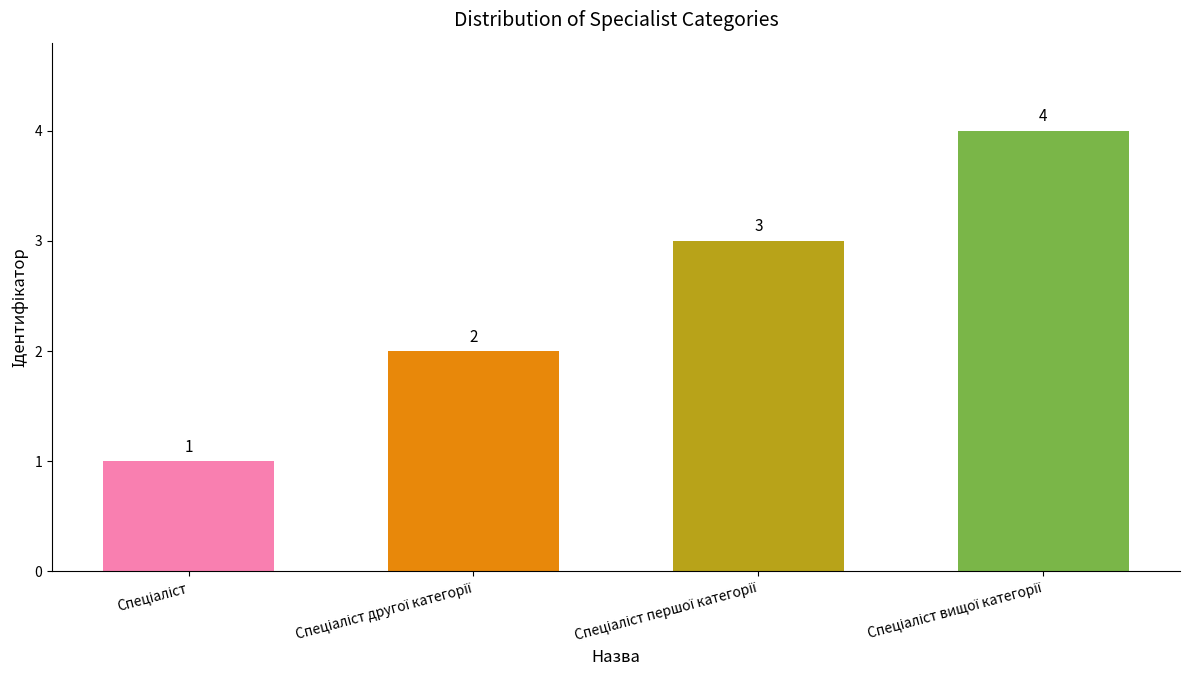

What is the value of the 1st bar from the left?

1